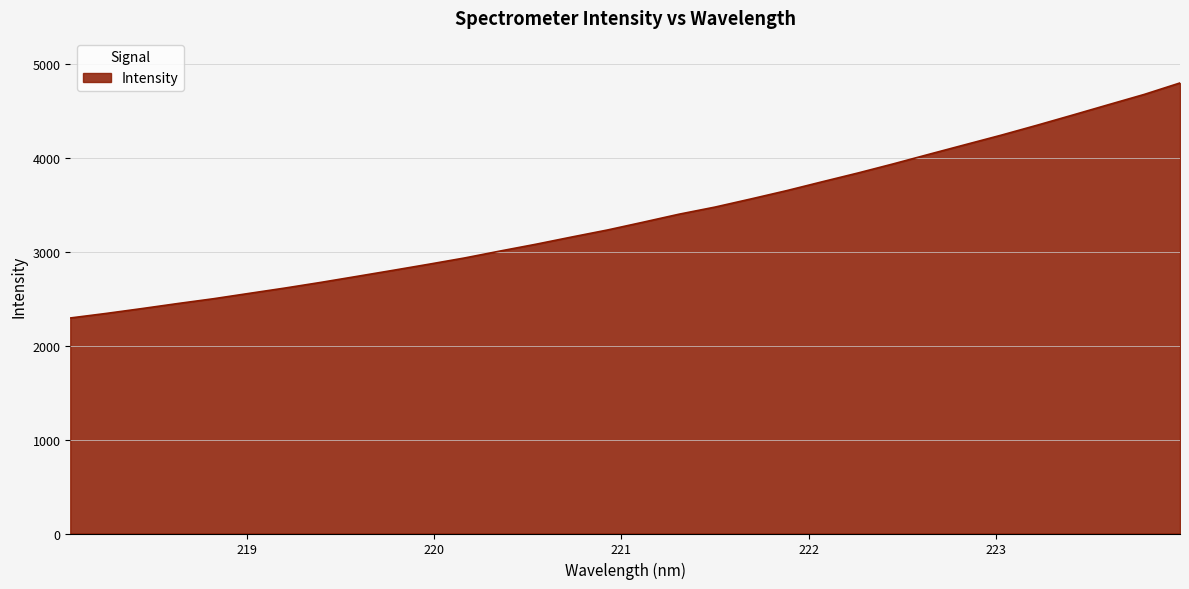

What is the greatest value displayed?

4802.7